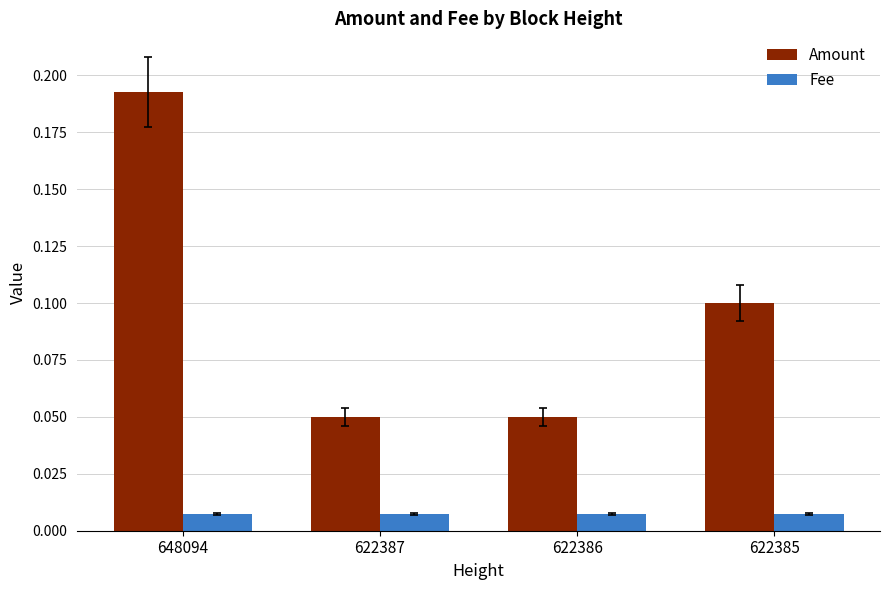

At which label does Amount reach its peak?

648094